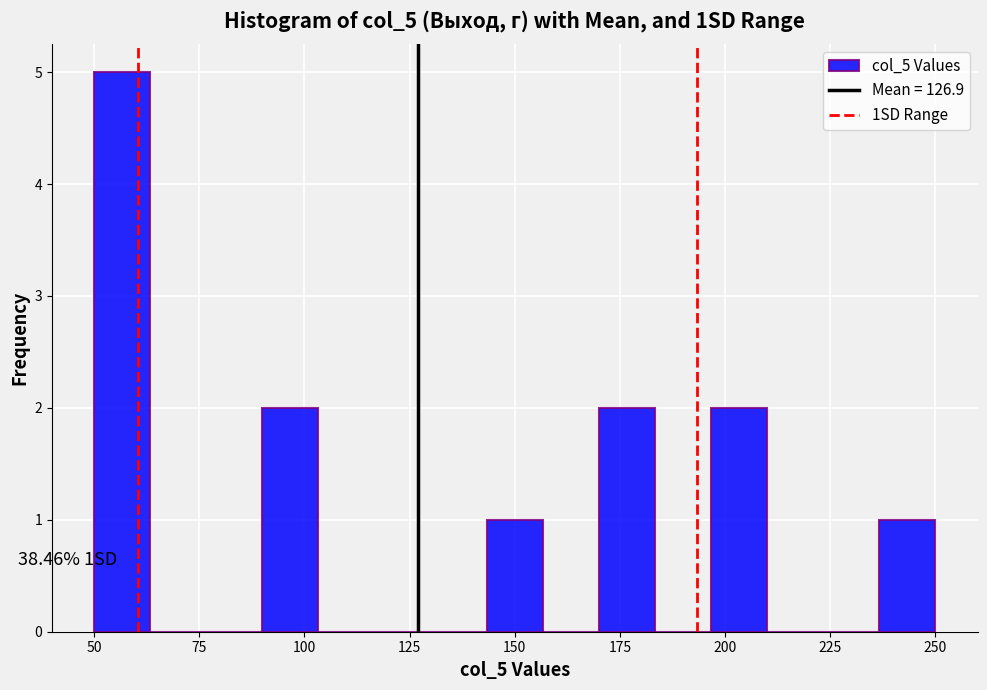

Around what value on the x-axis is the tallest bar? Give the approximate position of its centre, as read against the axis.

55